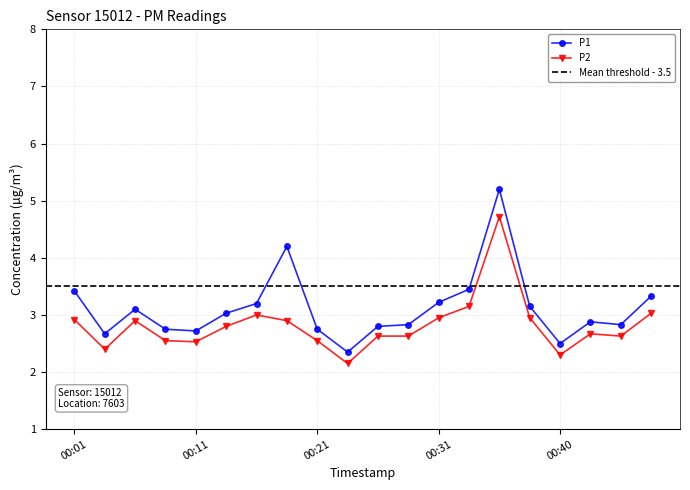

Reading right to left, transcribe all the data shown in this chart.

P1: 00:48=3.3	00:45=2.8	00:43=2.9	00:40=2.5	00:38=3.1	00:35=5.2	00:33=3.5	00:31=3.2	00:28=2.8	00:26=2.8	00:23=2.4	00:21=2.8	00:18=4.2	00:16=3.2	00:13=3.0	00:11=2.7	00:08=2.8	00:06=3.1	00:03=2.7	00:01=3.4
P2: 00:48=3.0	00:45=2.6	00:43=2.7	00:40=2.3	00:38=3.0	00:35=4.7	00:33=3.1	00:31=3.0	00:28=2.6	00:26=2.6	00:23=2.1	00:21=2.5	00:18=2.9	00:16=3.0	00:13=2.8	00:11=2.5	00:08=2.5	00:06=2.9	00:03=2.4	00:01=2.9